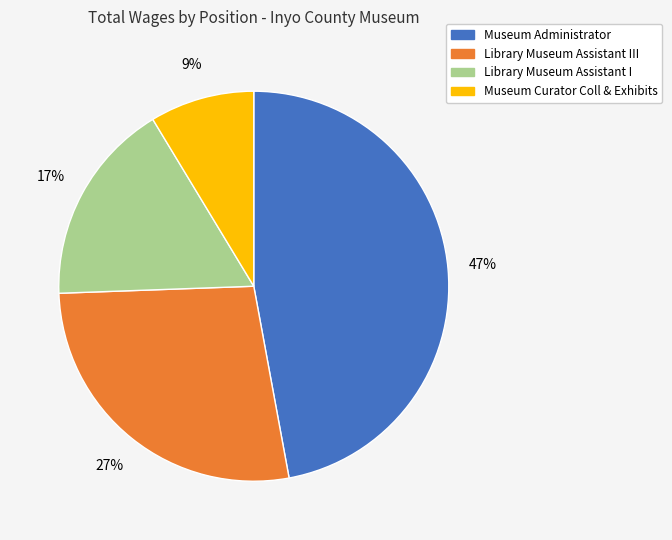

To the nearest percent, what portion does Museum Curator Coll & Exhibits represent?

9%